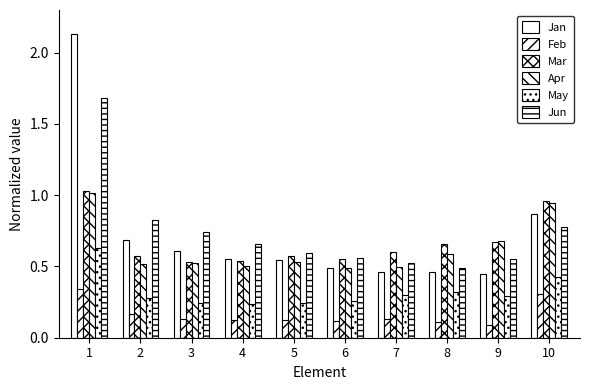

List the series in order of their peak value, highest first.

Jan, Jun, Mar, Apr, May, Feb